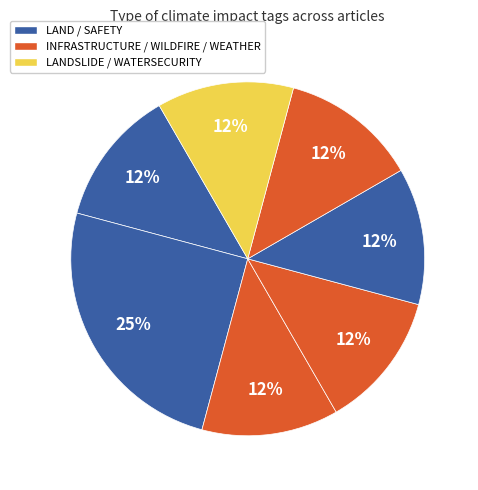

How many slices are in this pie chart?

7